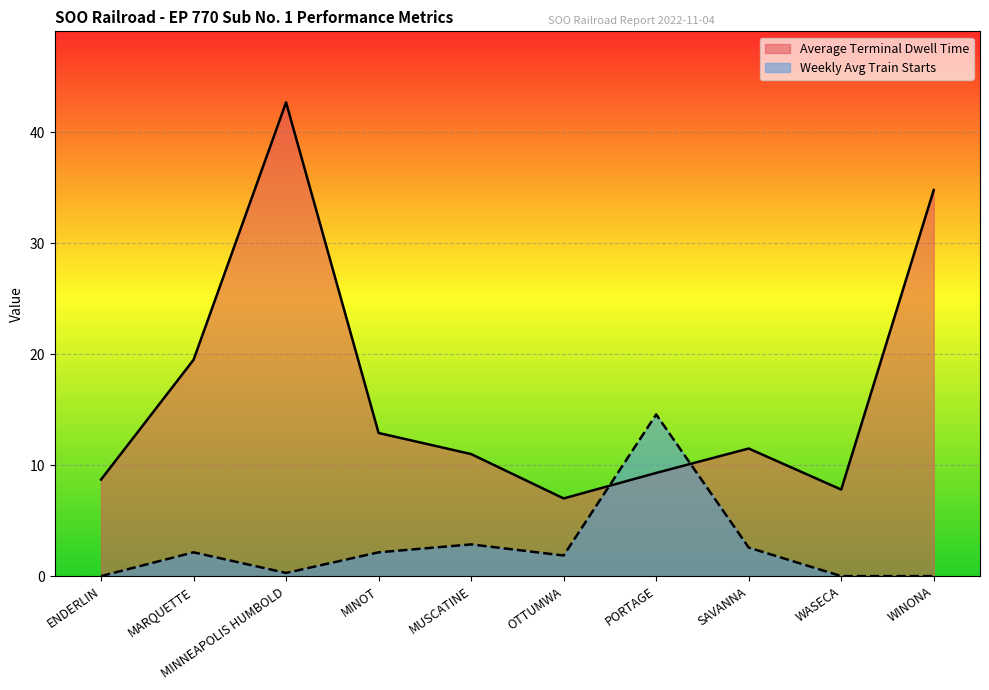

Rank the categories by Average Terminal Dwell Time value from lowest to highest.

OTTUMWA, WASECA, ENDERLIN, PORTAGE, MUSCATINE, SAVANNA, MINOT, MARQUETTE, WINONA, MINNEAPOLIS HUMBOLD